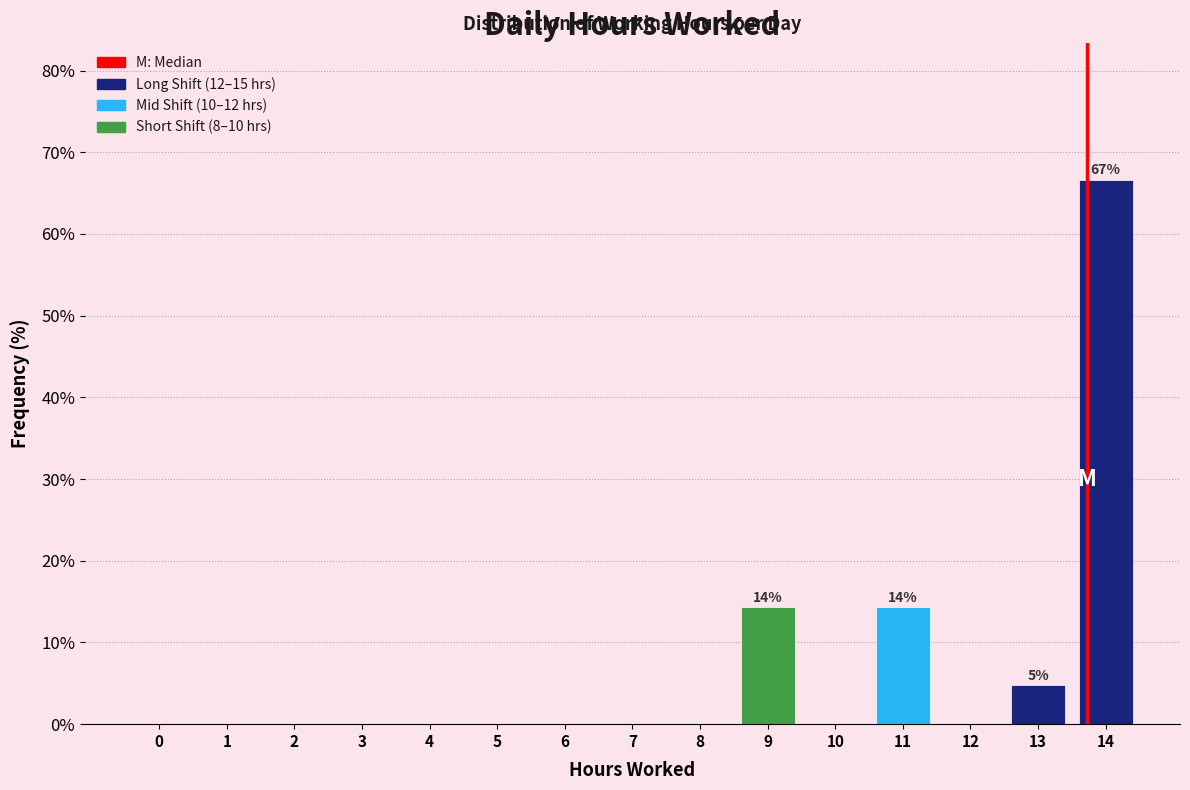

Reading left to right, extract all data points from this chart.

0=0.0	1=0.0	2=0.0	3=0.0	4=0.0	5=0.0	6=0.0	7=0.0	8=0.0	9=14.3	10=0.0	11=14.3	12=0.0	13=4.8	14=66.7